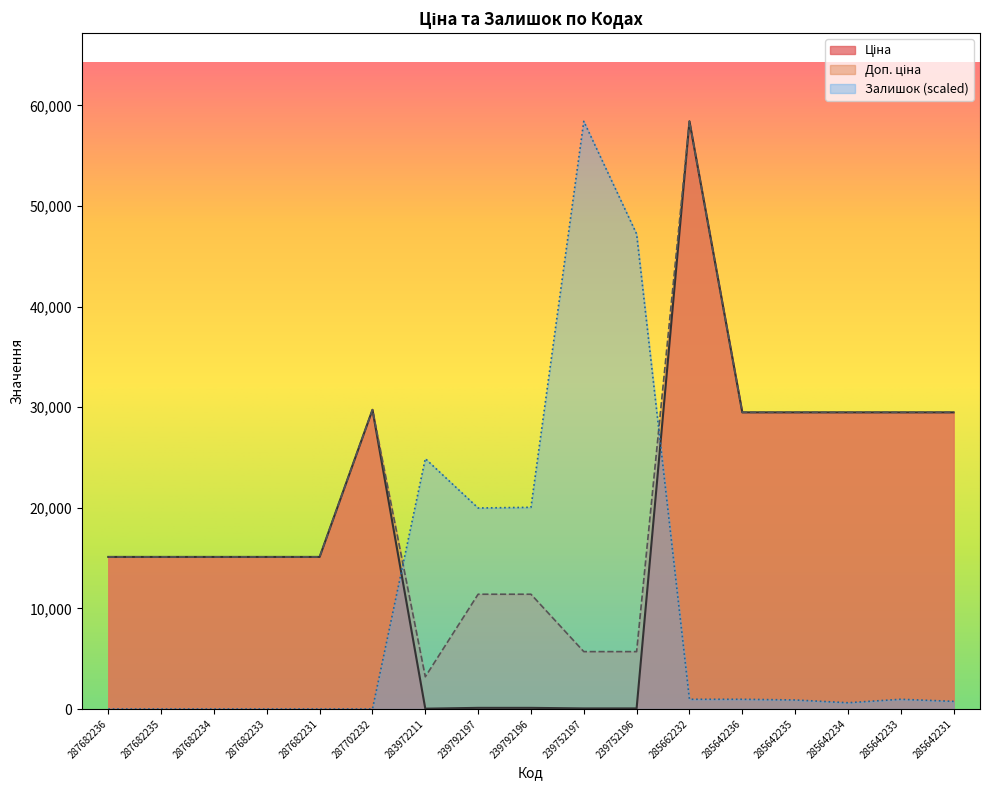

How many lines are shown in the chart?

3